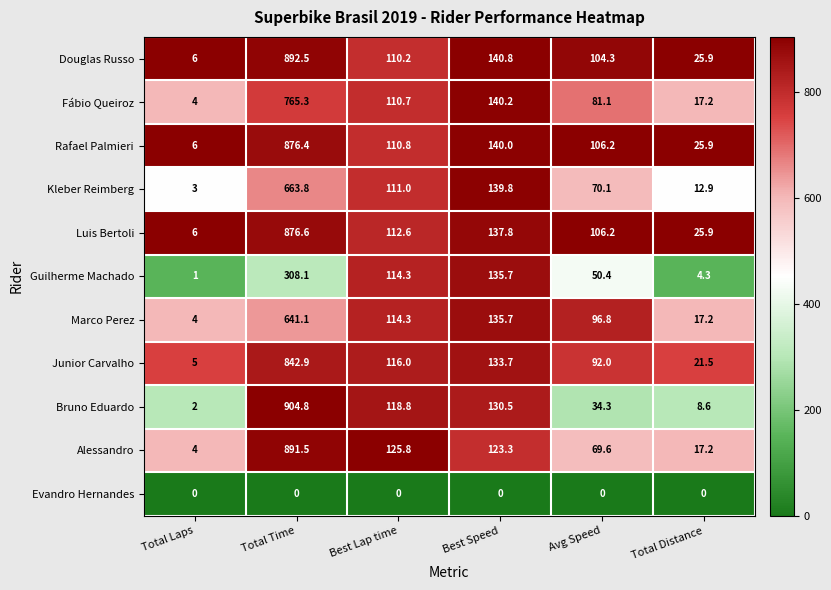

What is the difference between the highest and lowest values at Total Time?

904.8